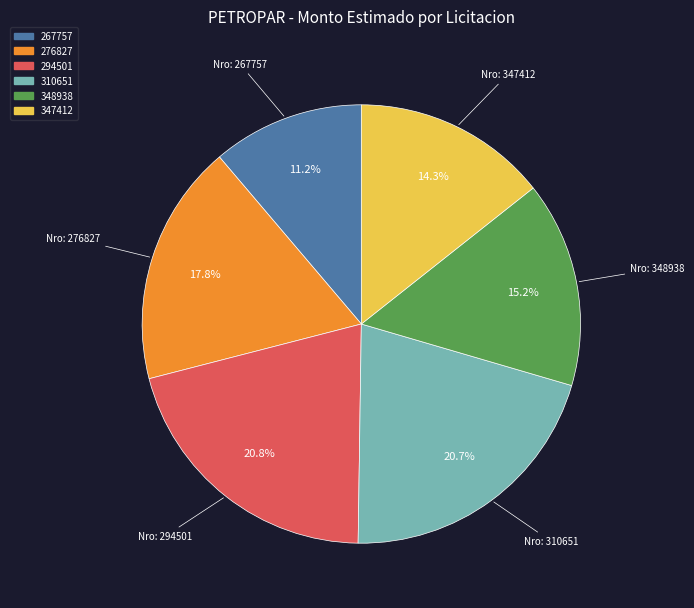

Count the number of slices in the pie.

6